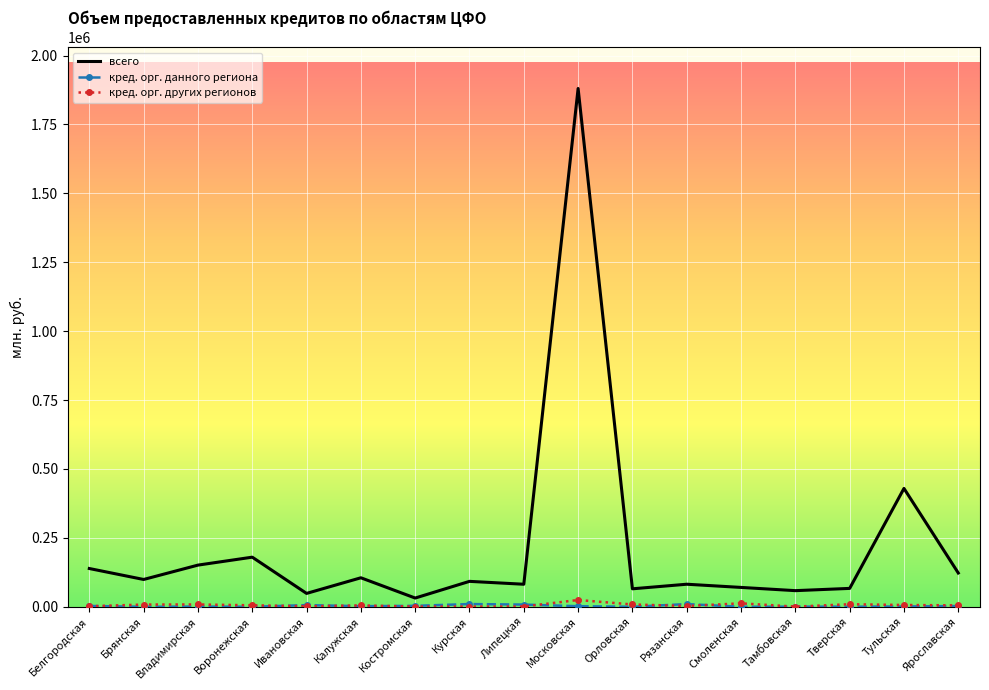

The value of всего at Ивановская is 48517. True or false?

True